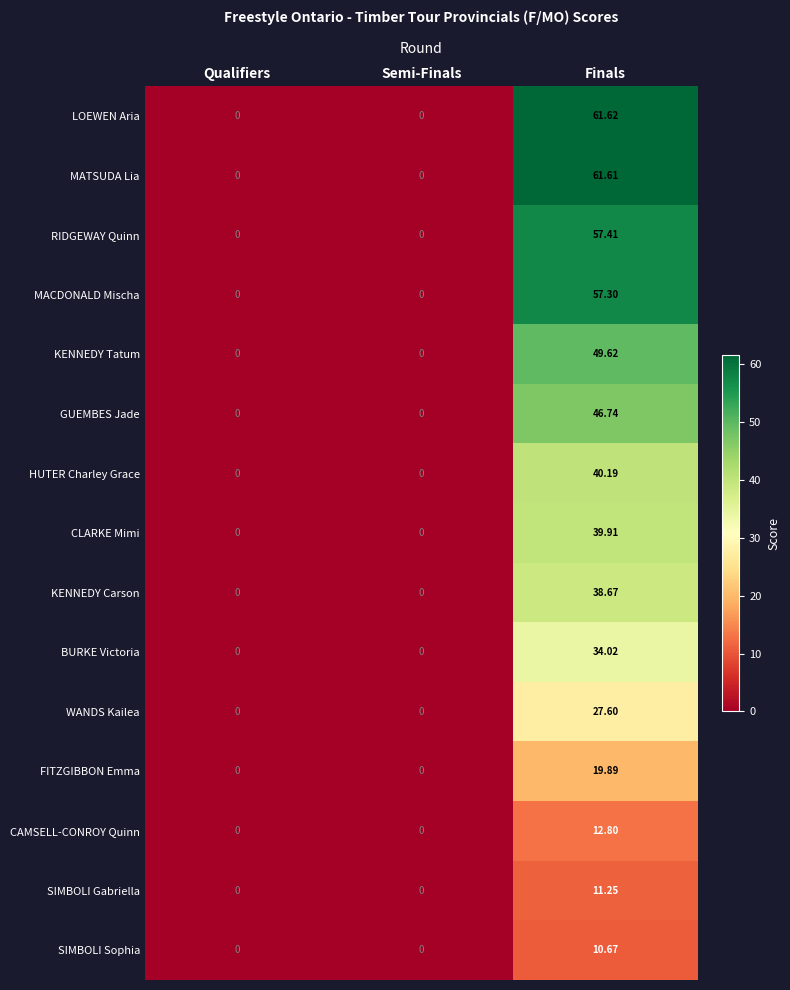

Which series has the largest total across all categories?

LOEWEN Aria